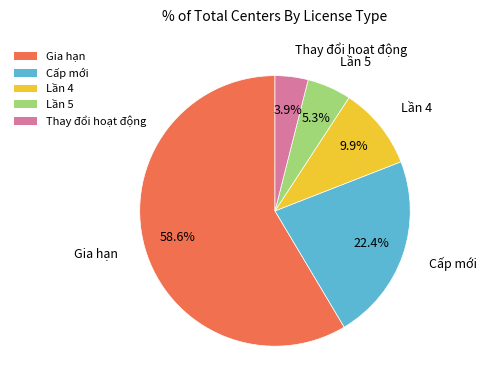

Between Cấp mới and Thay đổi hoạt động, which is larger?

Cấp mới